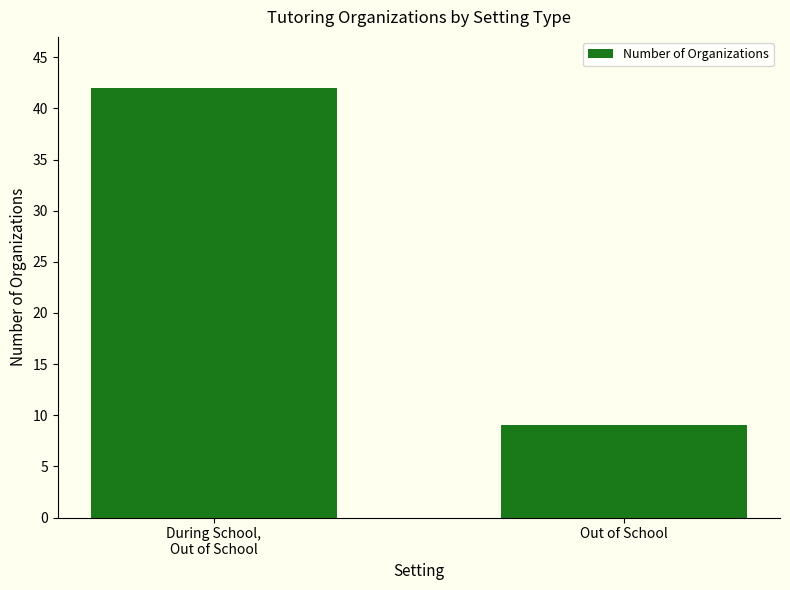

Between During School,
Out of School and Out of School, which is larger?

During School,
Out of School